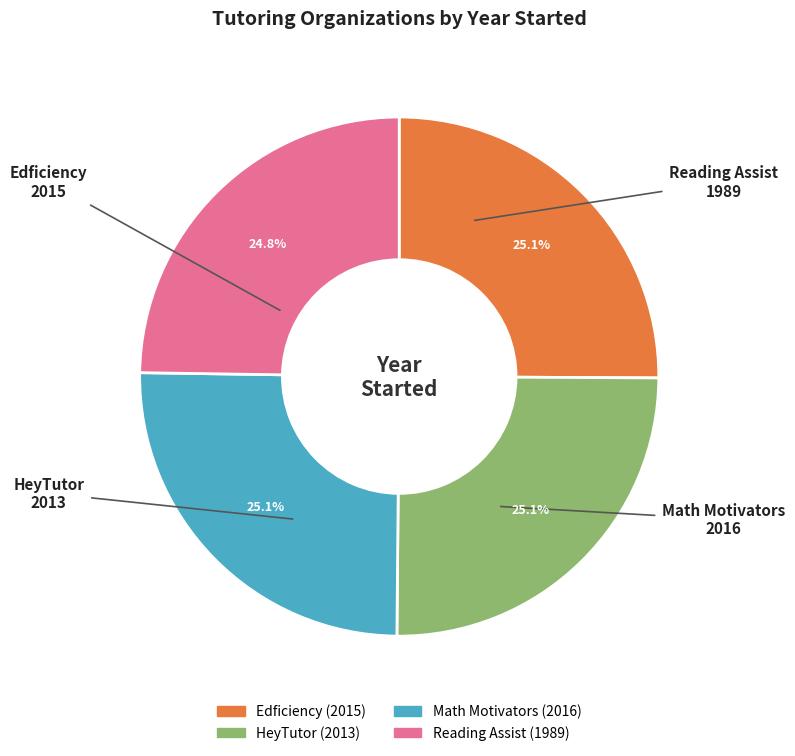

Approximately how many times larger is the value at Reading Assist compared to Math Motivators?

1.0